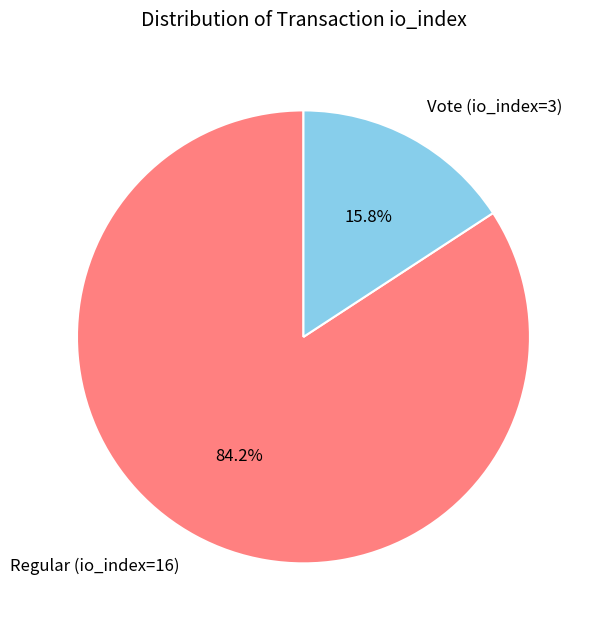

What is the majority slice?

Regular (io_index=16)